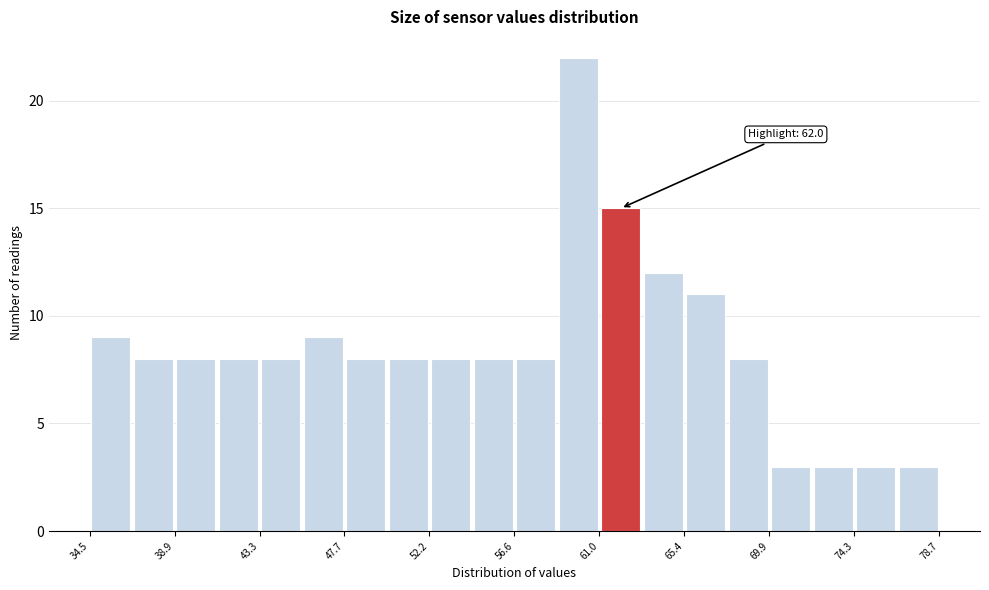

Over which range of the x-axis is the bar tallest?

59.0 to 61.0